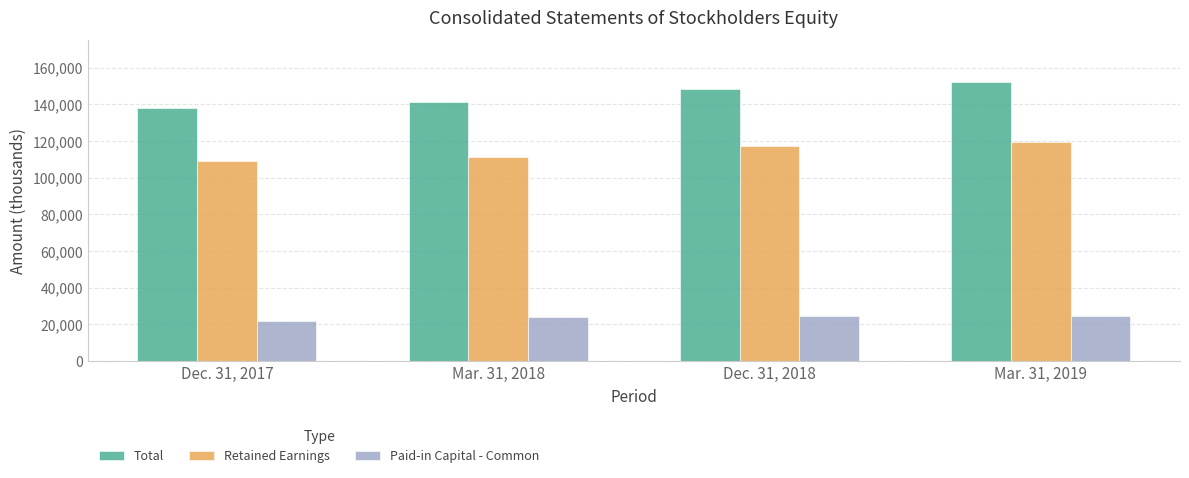

What is the value of the Paid-in Capital - Common bar at the 1st from the left?

21472